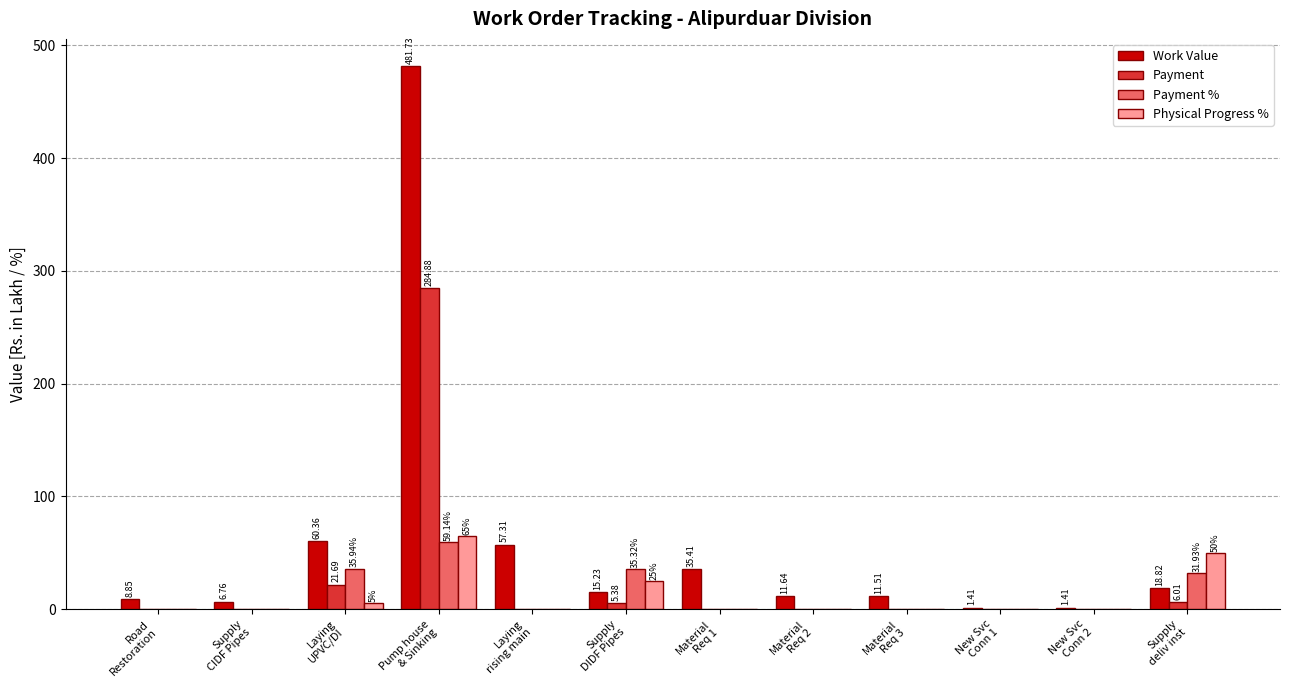

Which series has the largest range (max minus min)?

Work Value